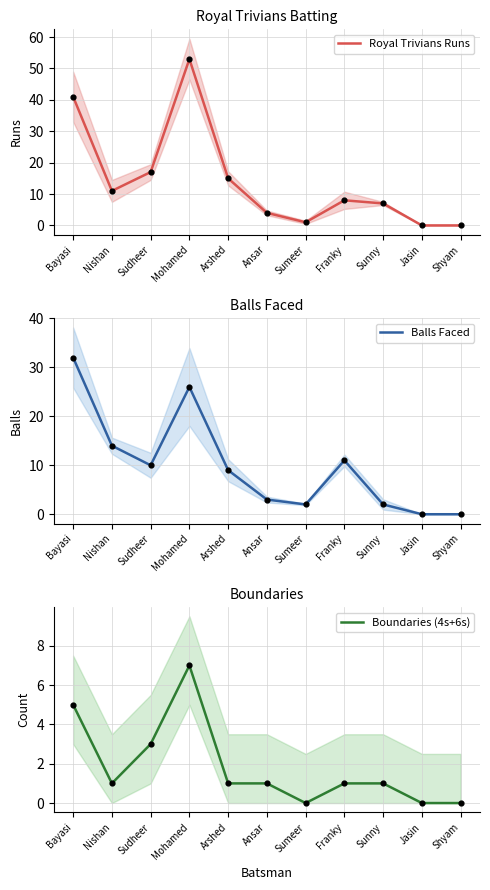

What are all the series names shown in the legend?

Royal Trivians Runs, Balls Faced, Boundaries (4s+6s)